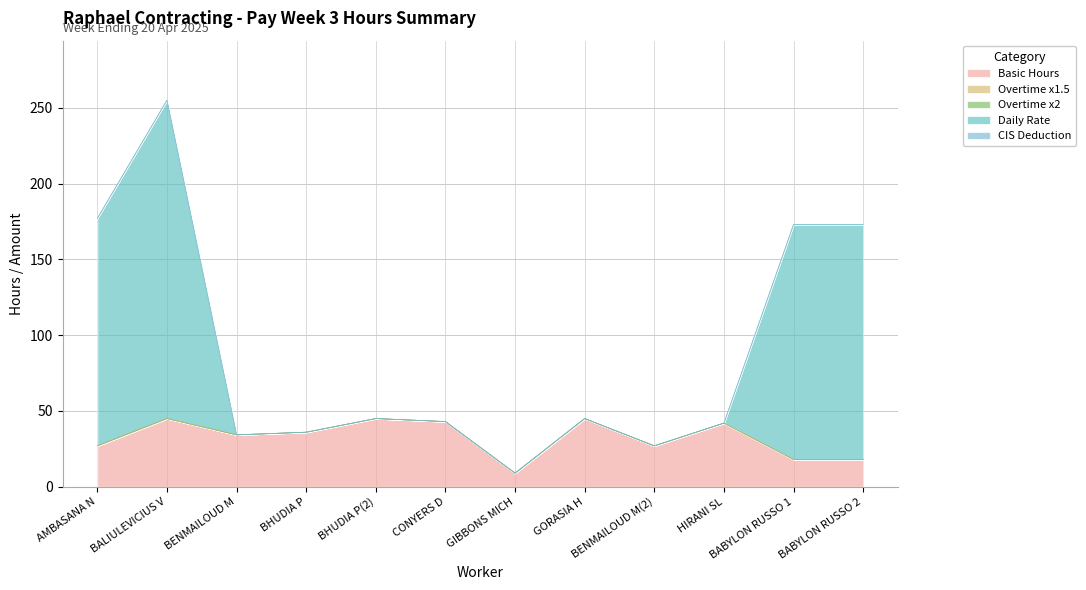

Is it true that CIS Deduction equals 0.0 at BHUDIA P(2)?

True